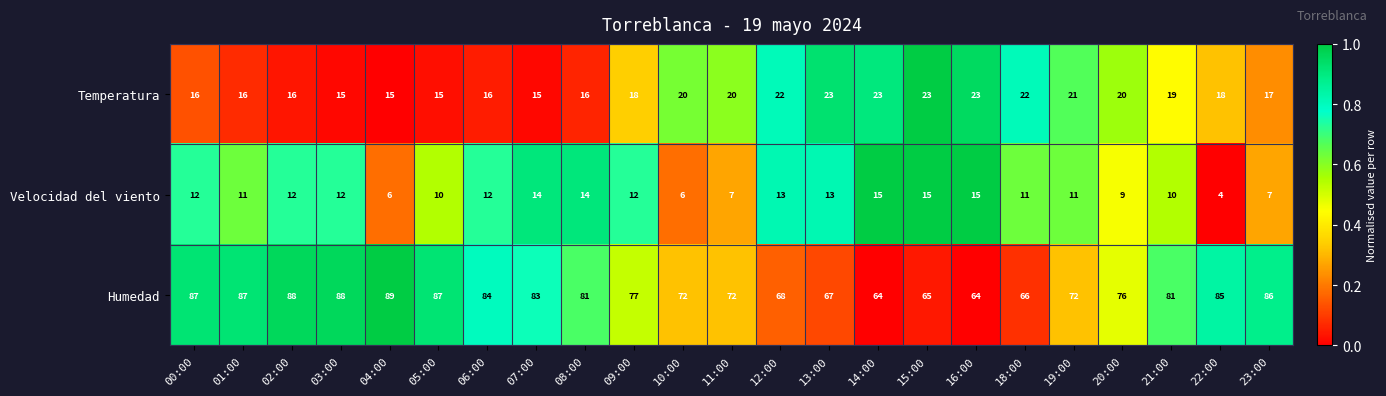

True or false: Temperatura has a value of 20 at 11:00.

True